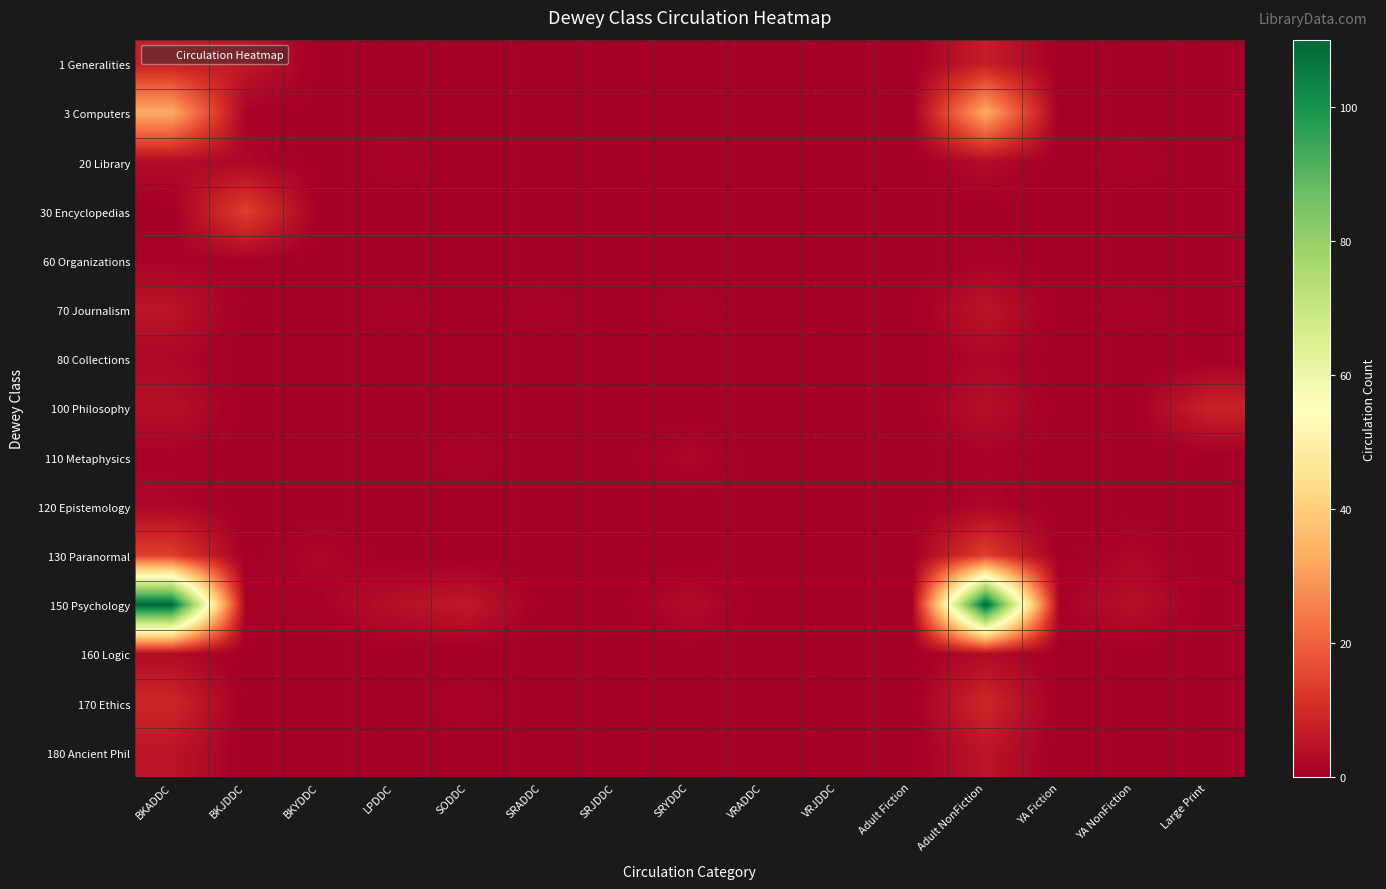

Rank the series by their maximum value, from highest to lowest.

150 Psychology, 3 Computers, 30 Encyclopedias, 130 Paranormal, 170 Ethics, 100 Philosophy, 1 Generalities, 70 Journalism, 180 Ancient Phil, 20 Library, 160 Logic, 80 Collections, 110 Metaphysics, 120 Epistemology, 60 Organizations